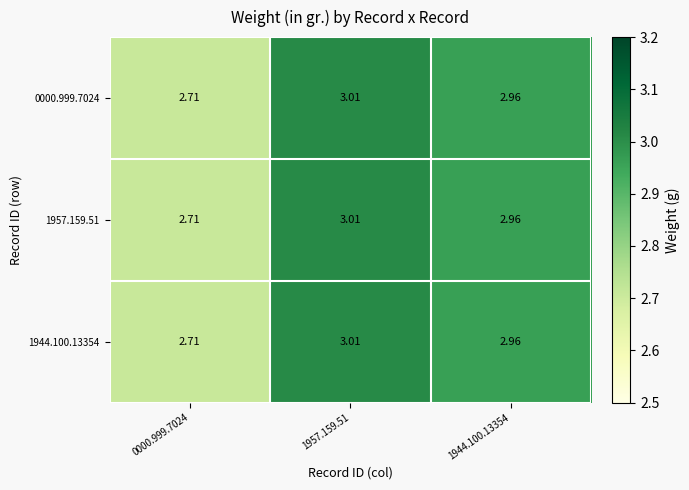

At 0000.999.7024, list the series in order from largest to smallest.

0000.999.7024, 1957.159.51, 1944.100.13354